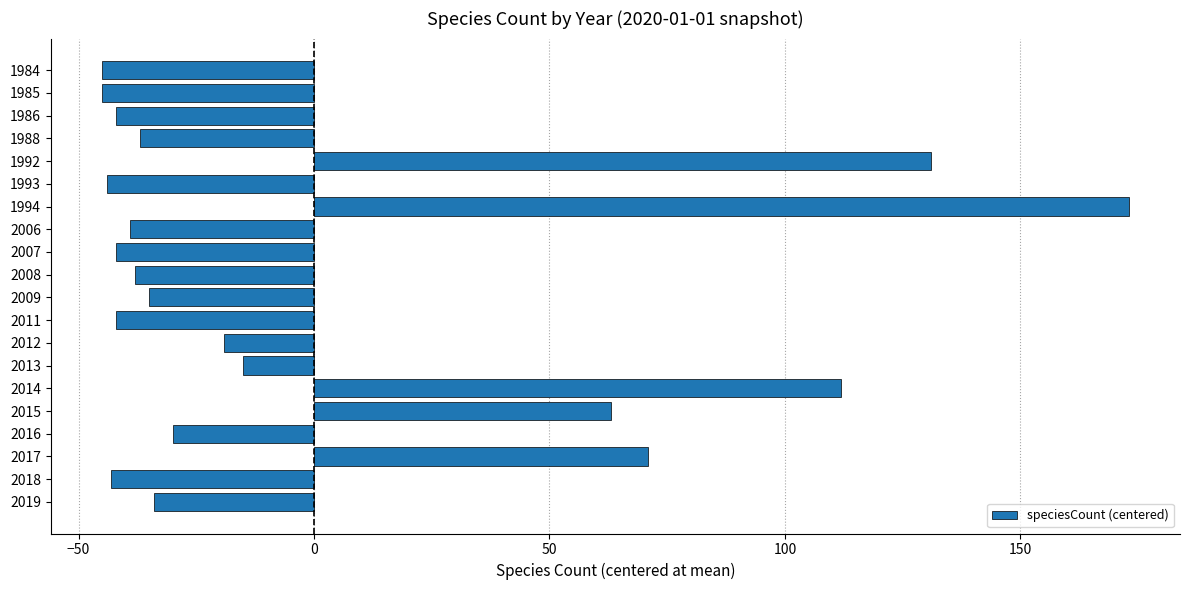

What is the smallest value displayed?

-45